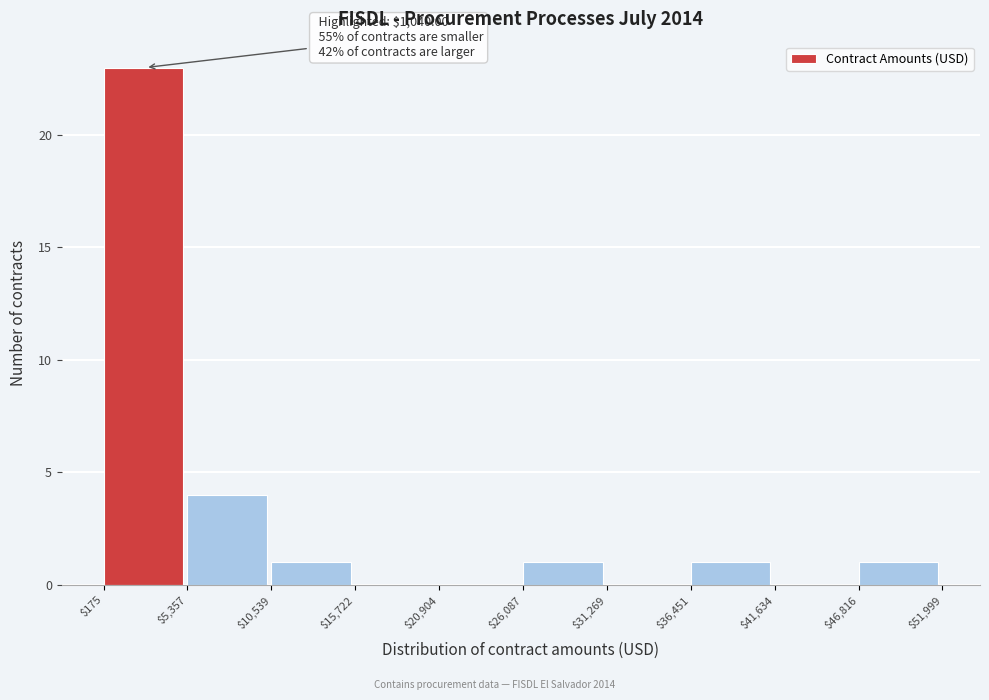

Which range on the x-axis has the tallest bar?

$175 to $5,357